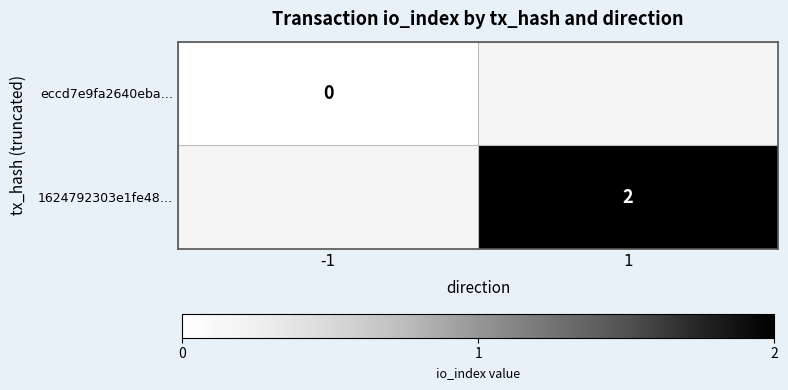

What is the maximum value shown in the chart?

2.0